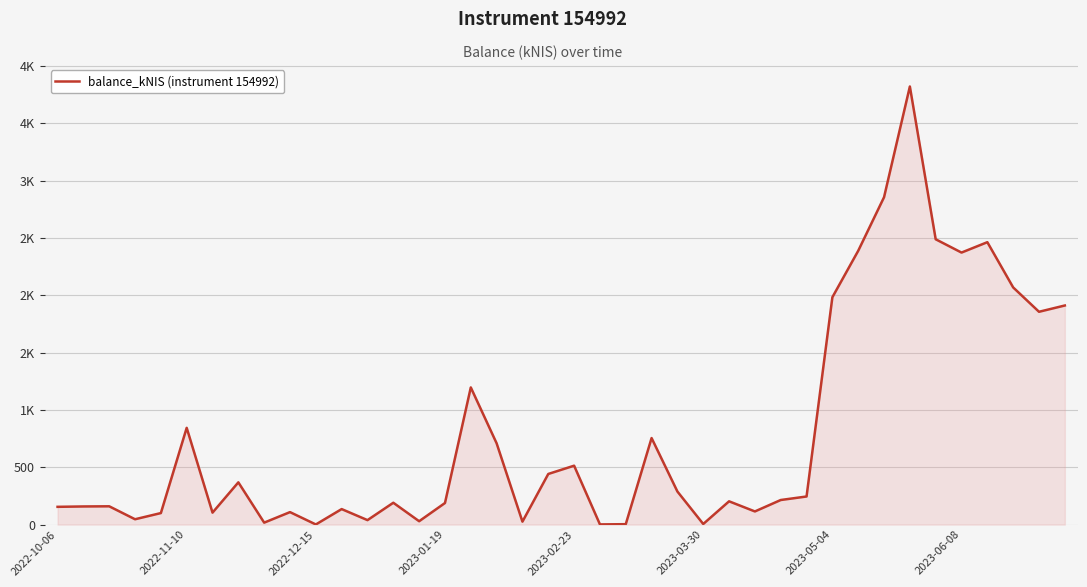

Does the chart have visible grid lines?

Yes